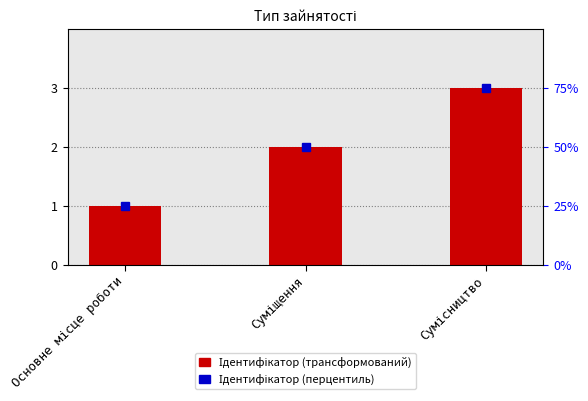

What is the label of the 2nd bar from the right?

Суміщення